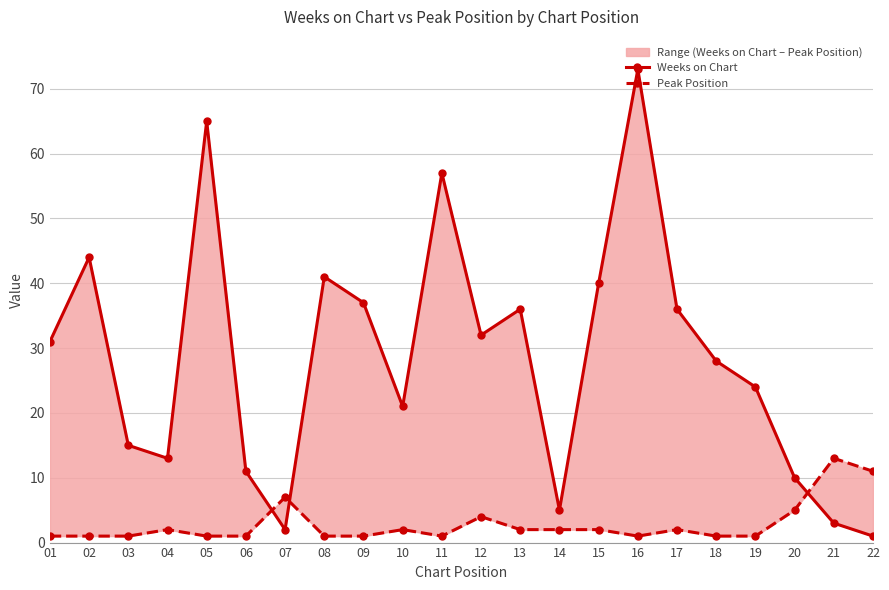

List the series in order of their peak value, highest first.

Weeks on Chart, Peak Position